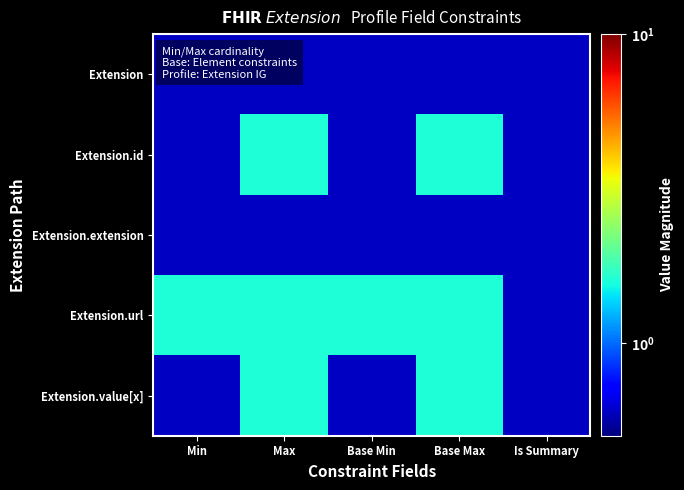

Between Min and Base Max, which is larger?

Min